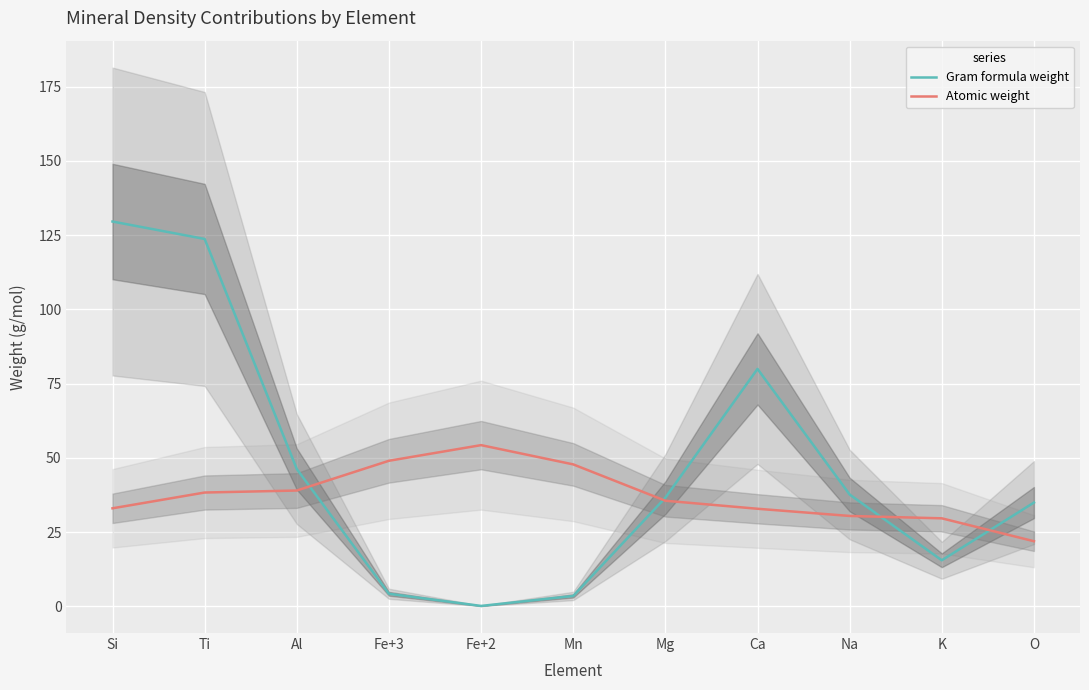

What is the maximum value shown in the chart?

129.6